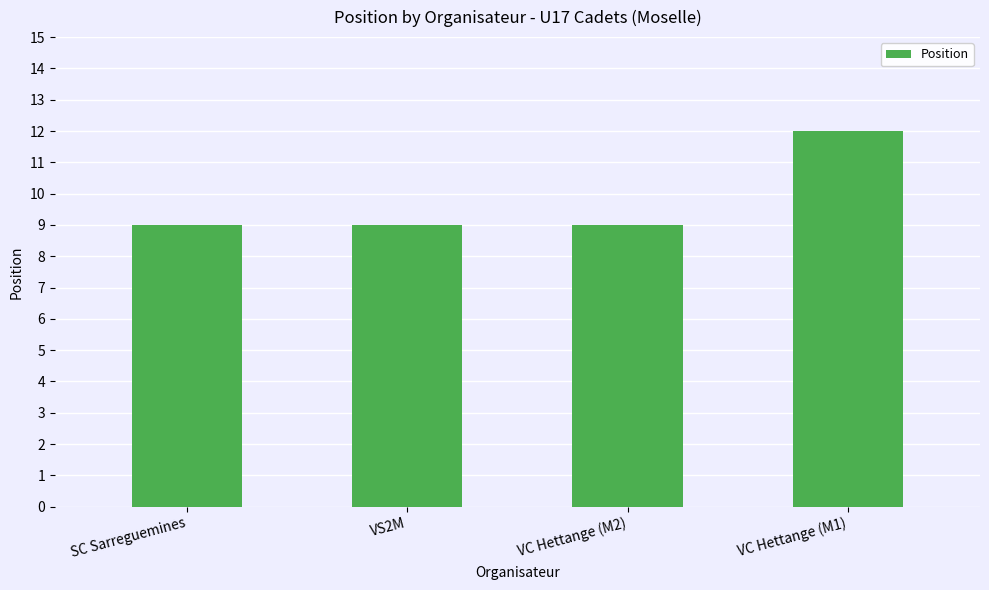

How many bars are there in total?

4